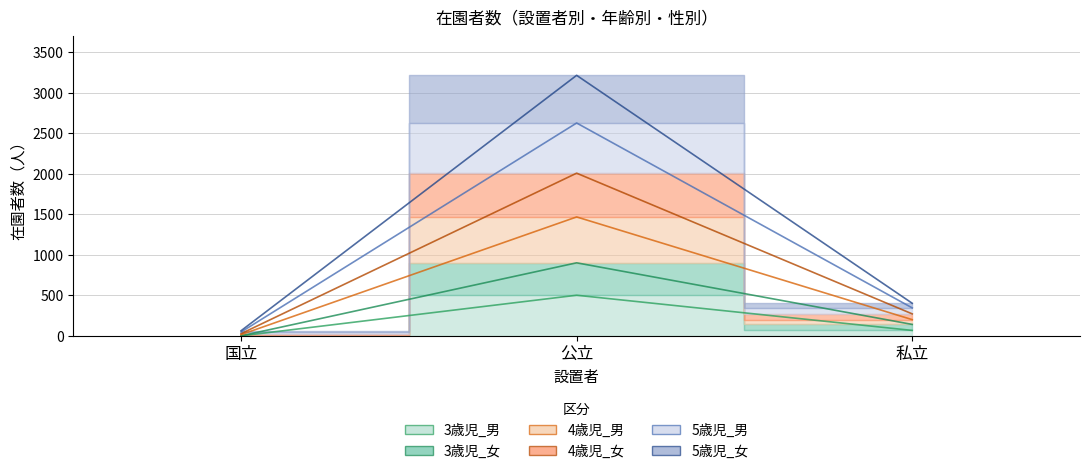

Which label corresponds to the smallest value in the chart?

国立